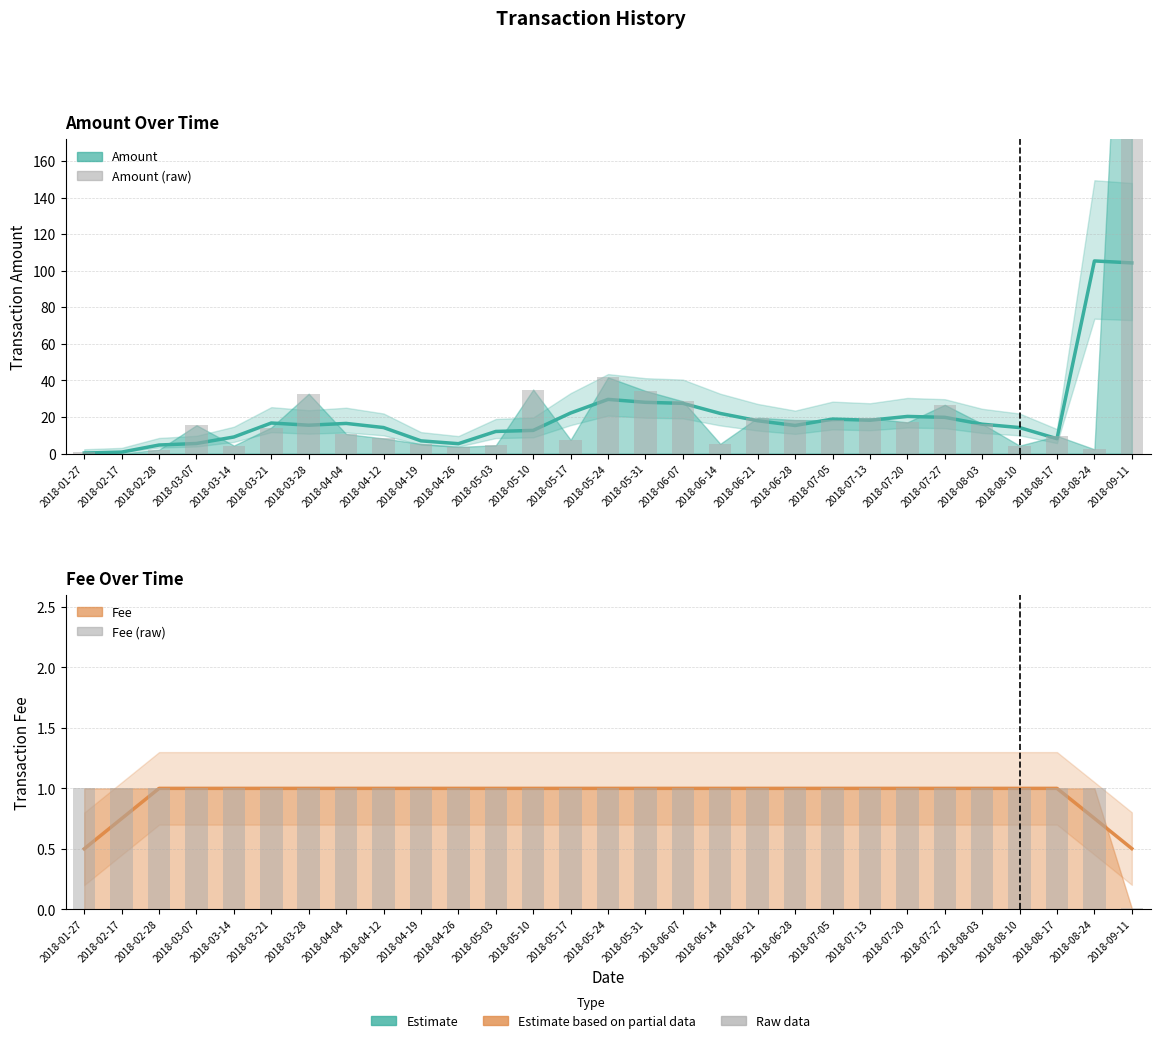

How many Fee (smoothed) values are between 1 and 2?

25